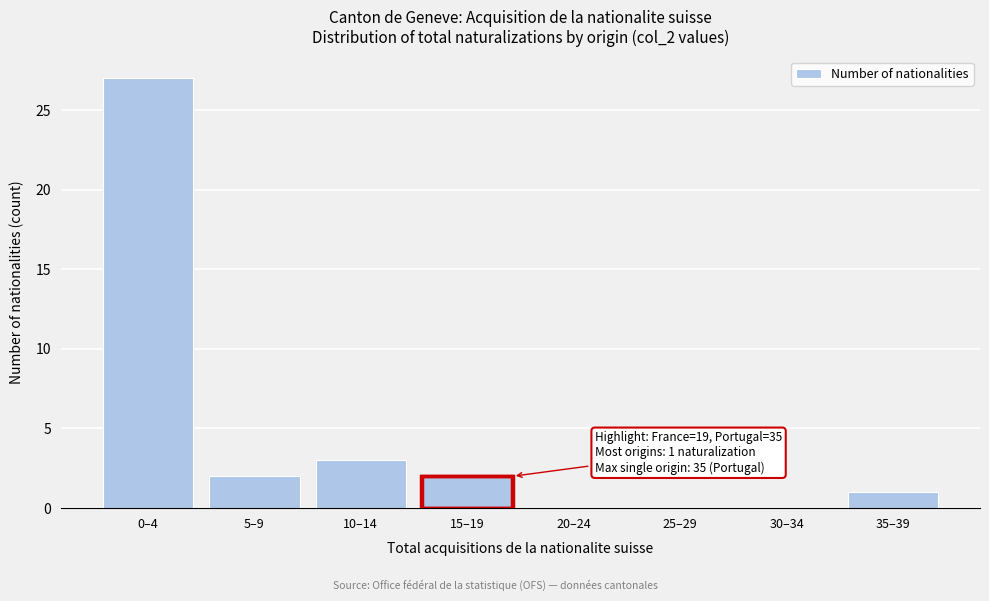

Reading left to right, transcribe all the data shown in this chart.

0–4=27	5–9=2	10–14=3	15–19=2	20–24=0	25–29=0	30–34=0	35–39=1